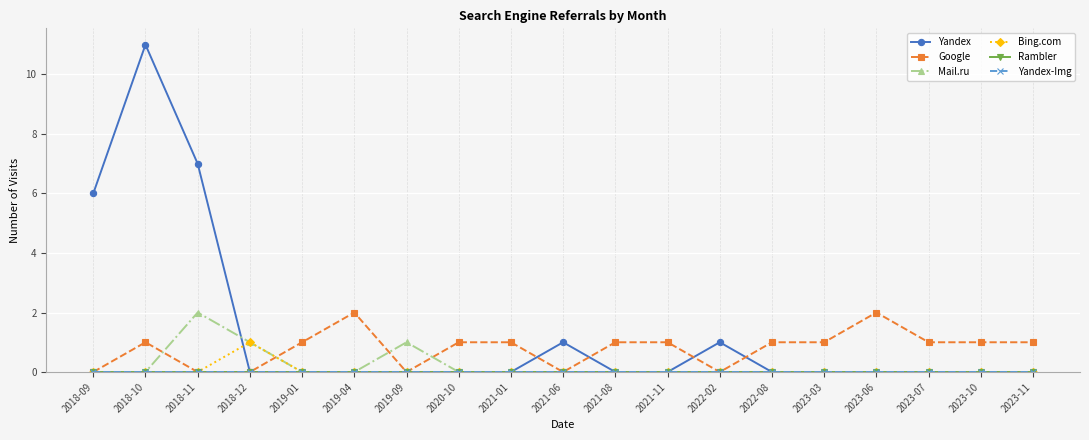

How many series are shown in this chart?

6